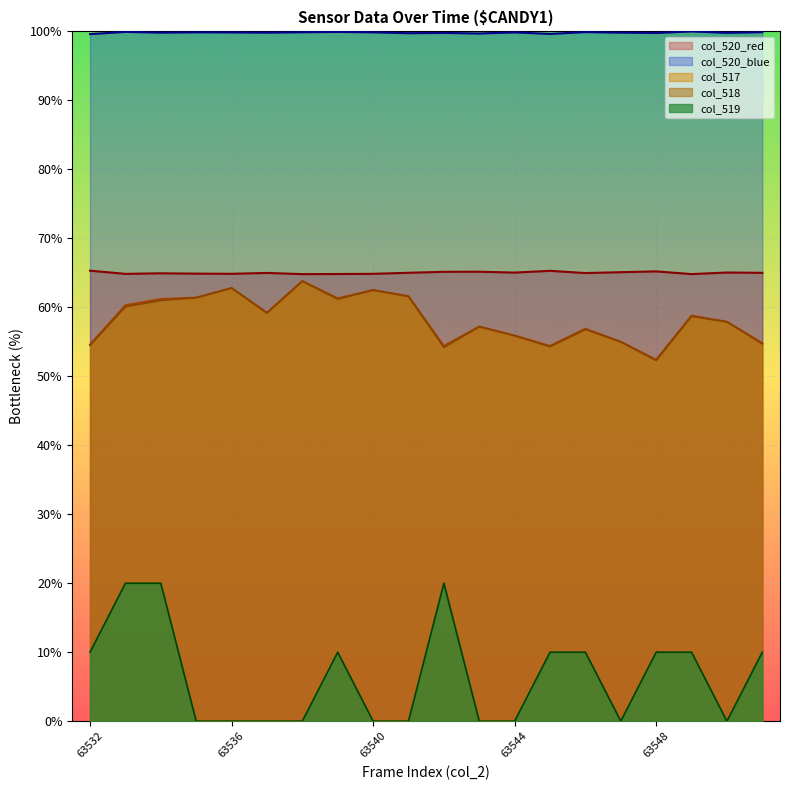

What is the spread (max minus min) of values at 63534?

79.8